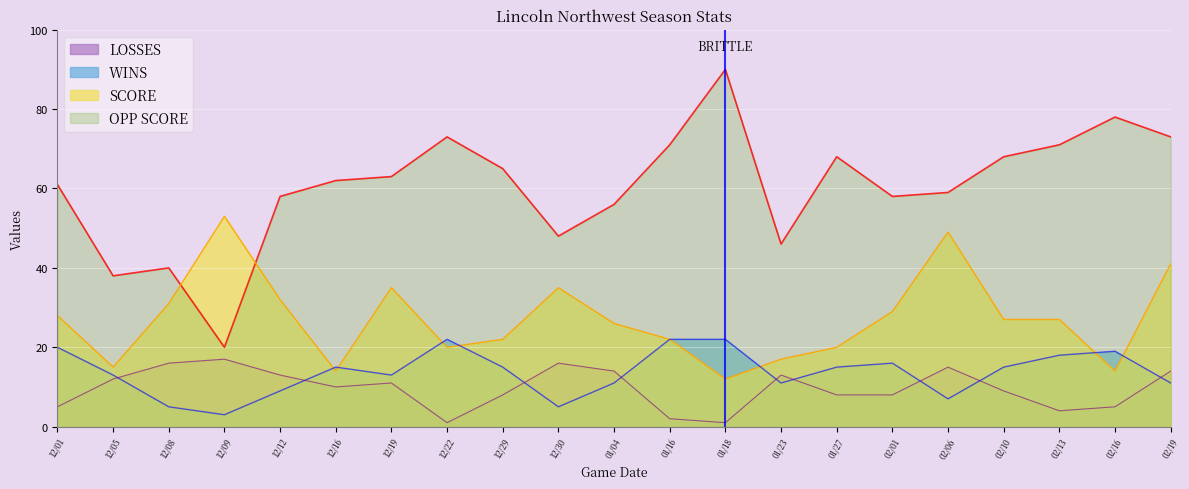

In OPP SCORE, how many points are higher than both neighbors (excluding endpoints)?

5